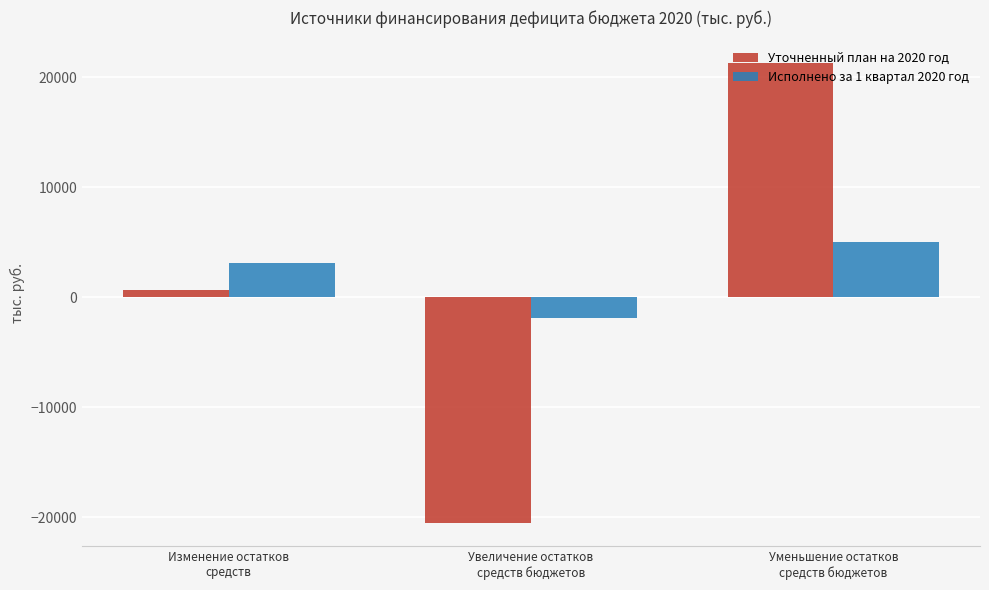

What are all the series names shown in the legend?

Уточненный план на 2020 год, Исполнено за 1 квартал 2020 год